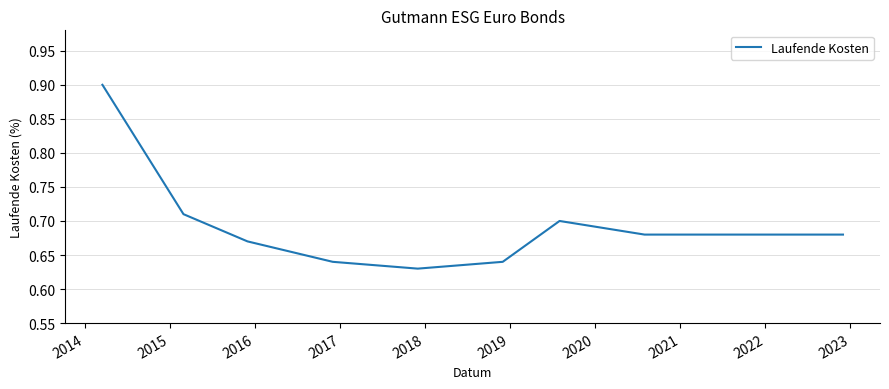

What is the smallest value displayed?

0.6